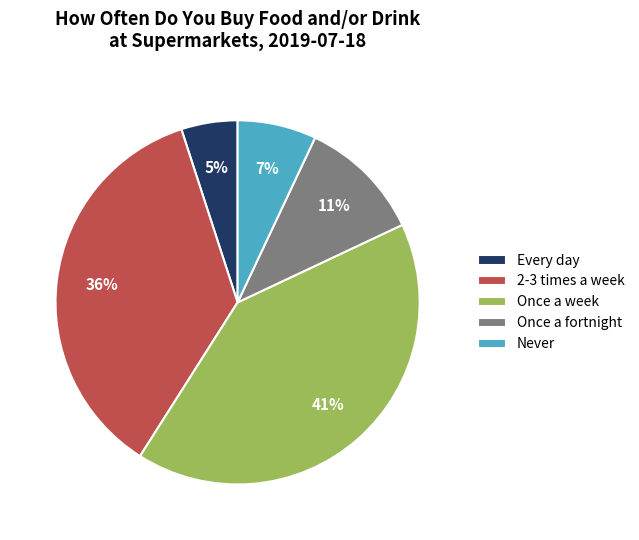

Which slice is the largest?

Once a week